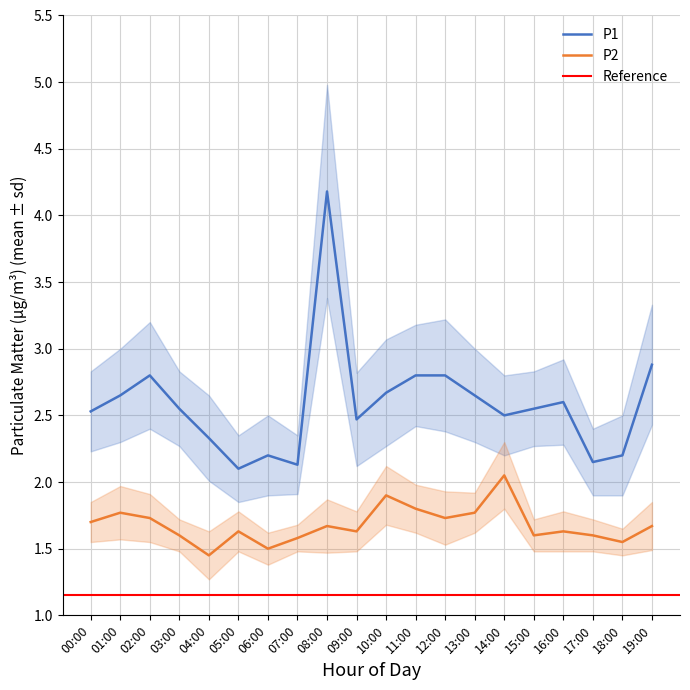

True or false: P1 and P2 intersect in this chart.

False